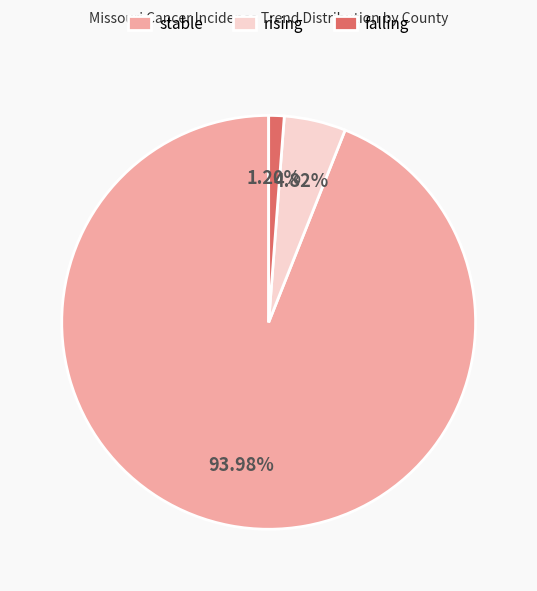

What percentage is the falling slice, to the nearest percent?

1%